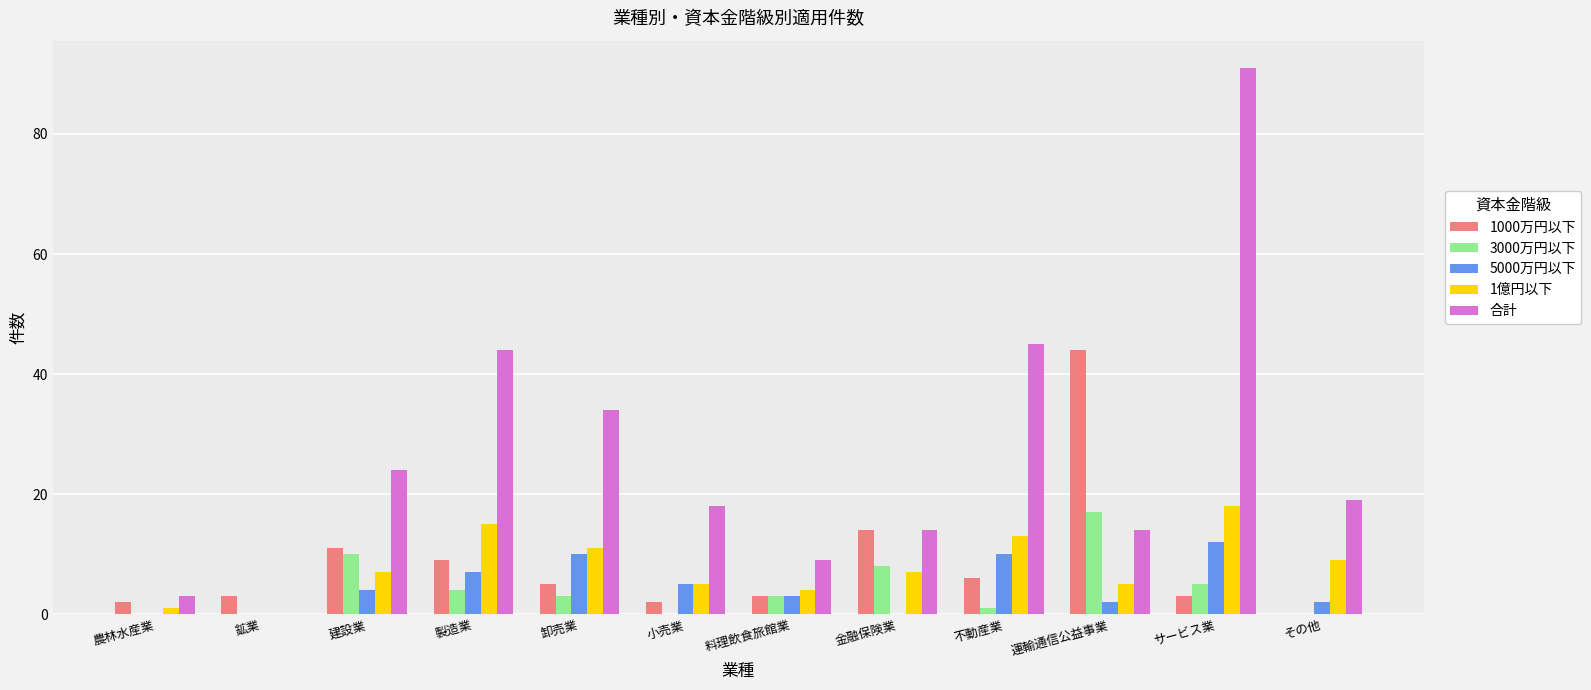

Reading left to right, what are all the values shown in this chart?

1000万円以下: 2	3	11	9	5	2	3	14	6	44	3	0
3000万円以下: 0	0	10	4	3	0	3	8	1	17	5	0
5000万円以下: 0	0	4	7	10	5	3	0	10	2	12	2
1億円以下: 1	0	7	15	11	5	4	7	13	5	18	9
合計: 3	0	24	44	34	18	9	14	45	14	91	19